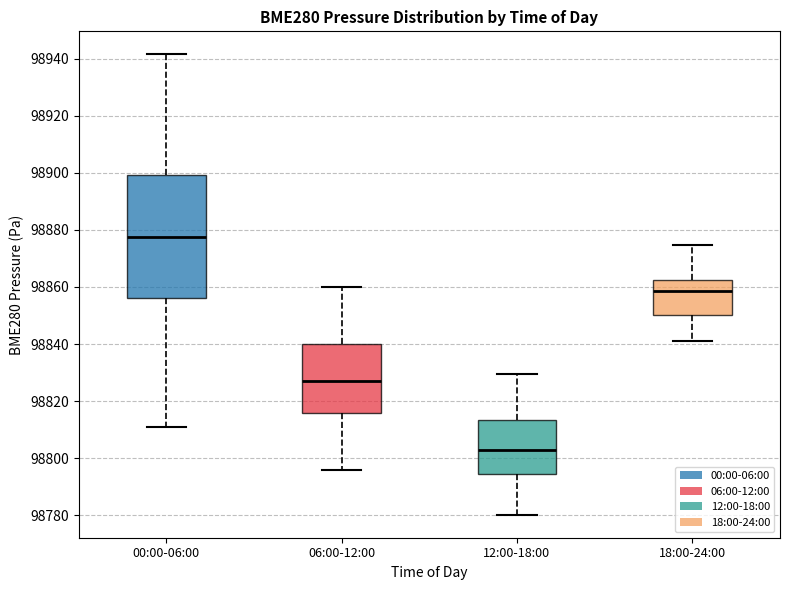

Comparing the boxes themselves (not the whiskers), which one is the tallest?

00:00-06:00